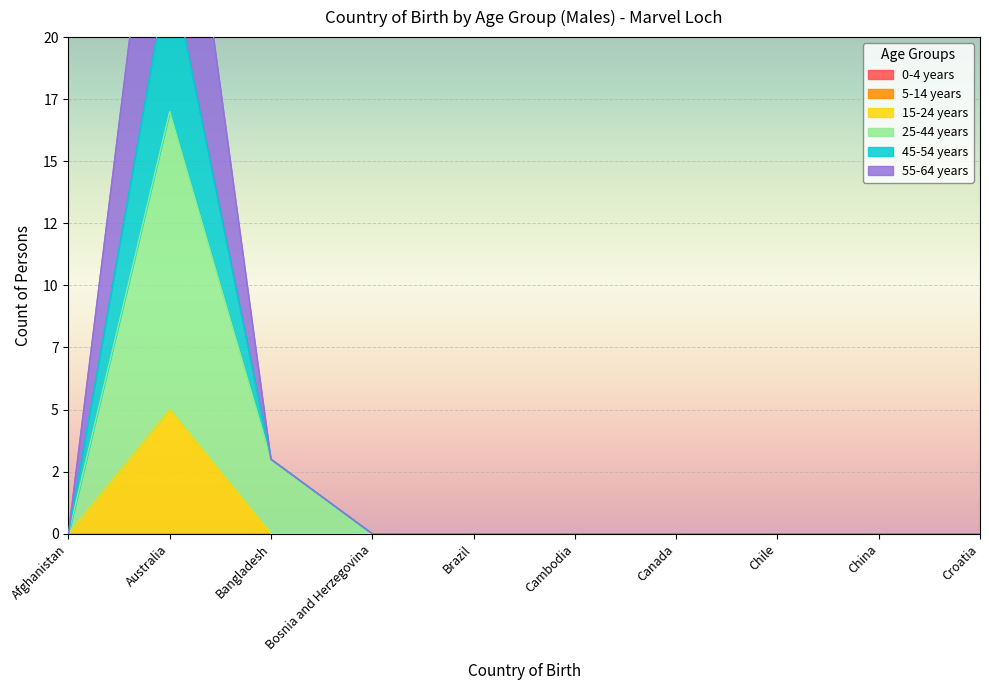

True or false: 25-44 years has more than 1 points higher than both neighbors.

False